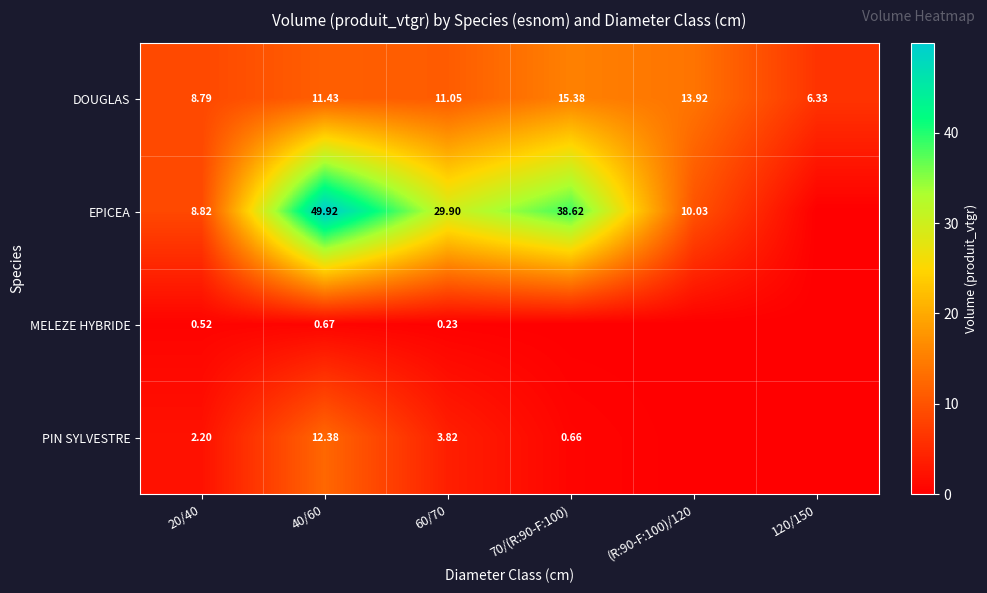

What is the lowest value of the DOUGLAS series?

6.3